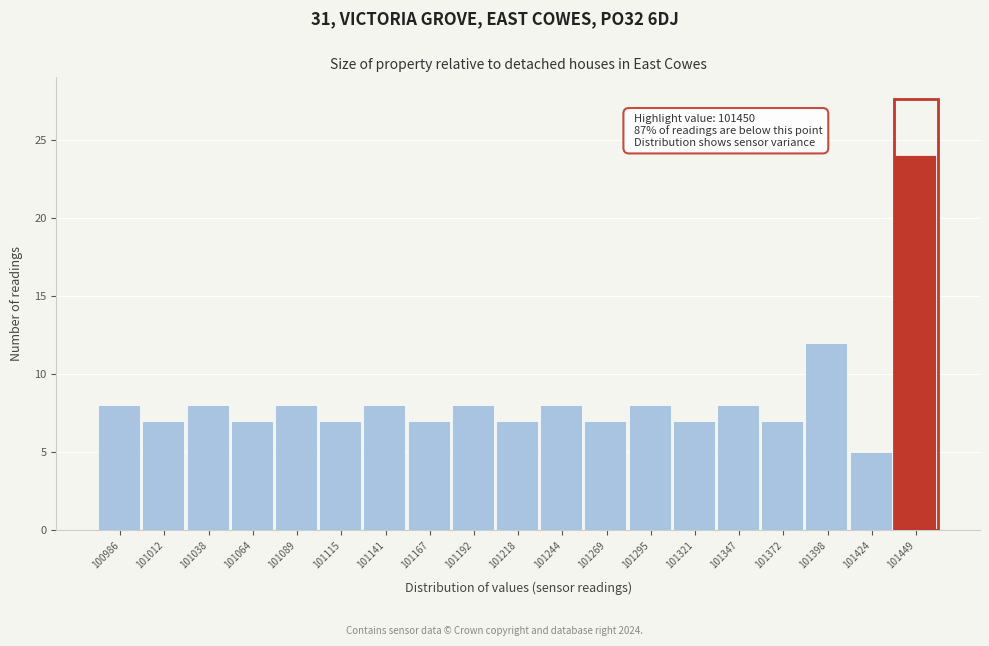

Reading left to right, list all the values displayed in this chart.

100986=8	101012=7	101038=8	101064=7	101089=8	101115=7	101141=8	101167=7	101192=8	101218=7	101244=8	101269=7	101295=8	101321=7	101347=8	101372=7	101398=12	101424=5	101449=24